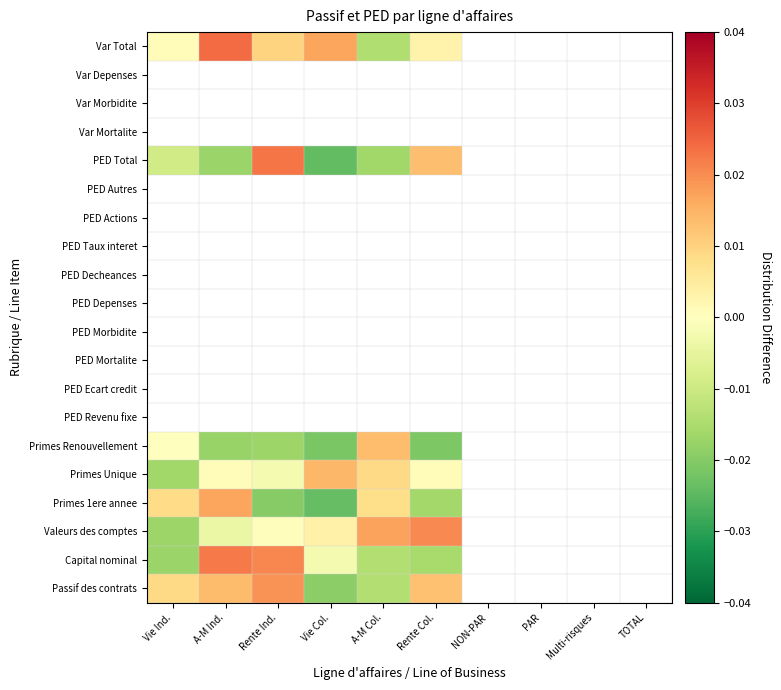

Is it true that PED Revenu fixe equals 0.0 at A-M Col.?

True